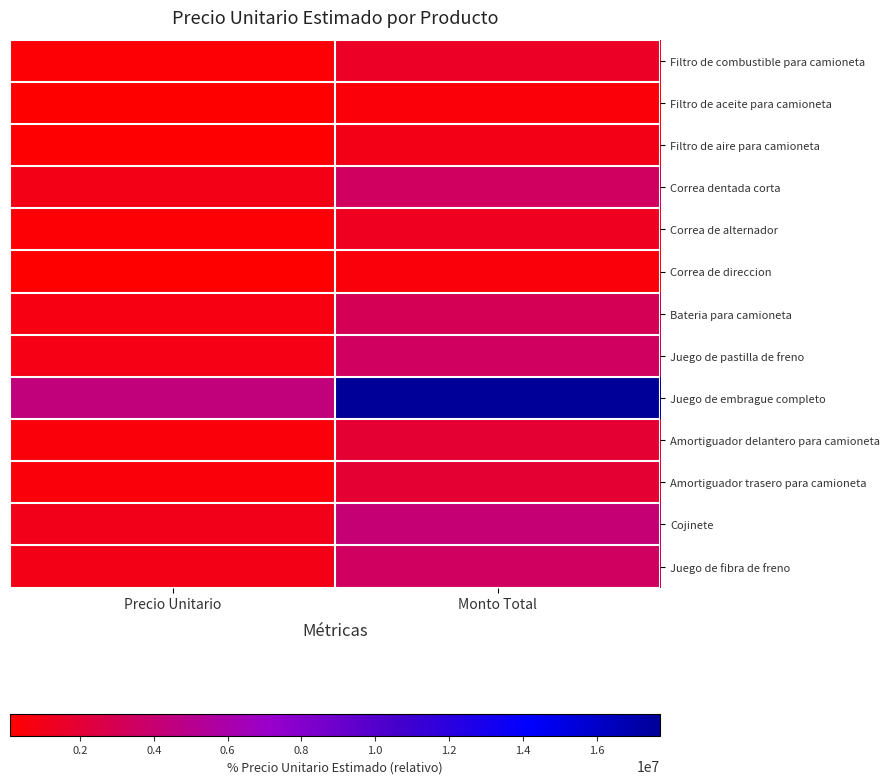

What is the maximum value shown in the chart?

17726068